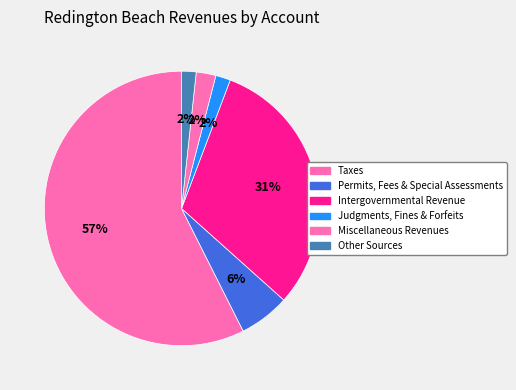

Approximately how many times larger is the value at Other Sources compared to Judgments, Fines & Forfeits?

1.0